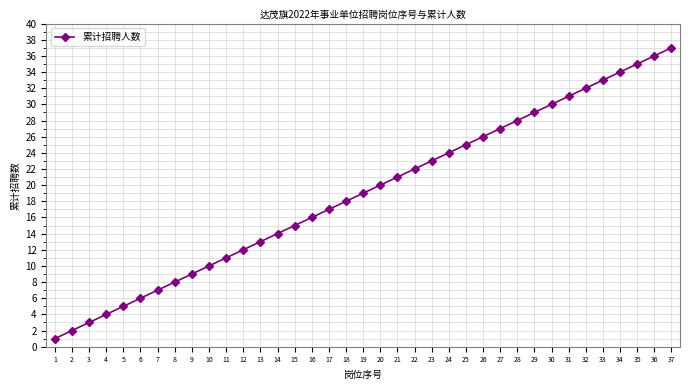

What value does the data have at 23?

23